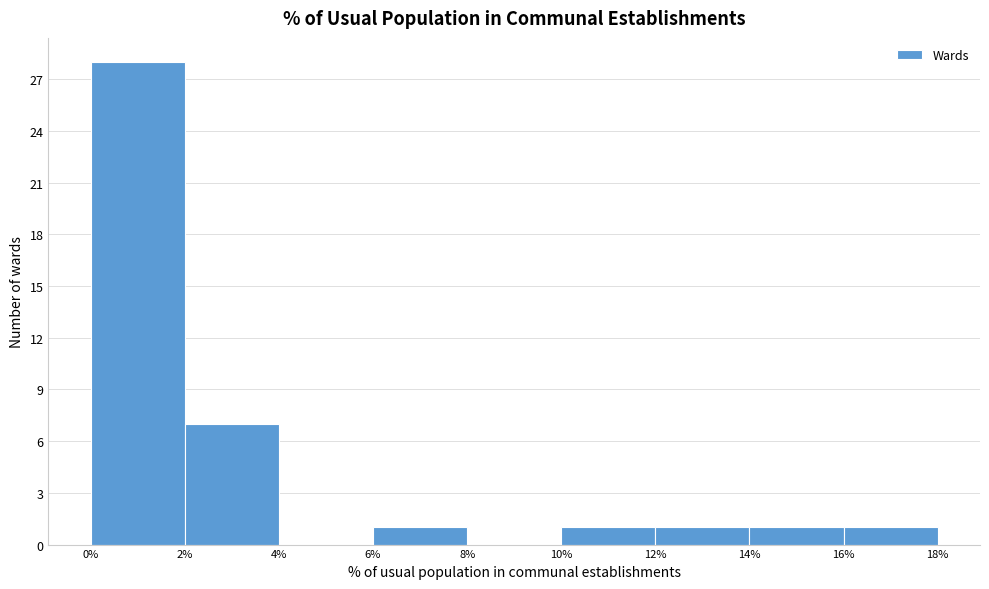

Reading left to right, transcribe this chart: for each bar, give the range it covers on the x-axis and its height. The values are not printed on the chart, so give them approximately, as read against the axis.

0% to 2%: 28
2% to 4%: 7
4% to 6%: 0
6% to 8%: 1
8% to 10%: 0
10% to 12%: 1
12% to 14%: 1
14% to 16%: 1
16% to 18%: 1